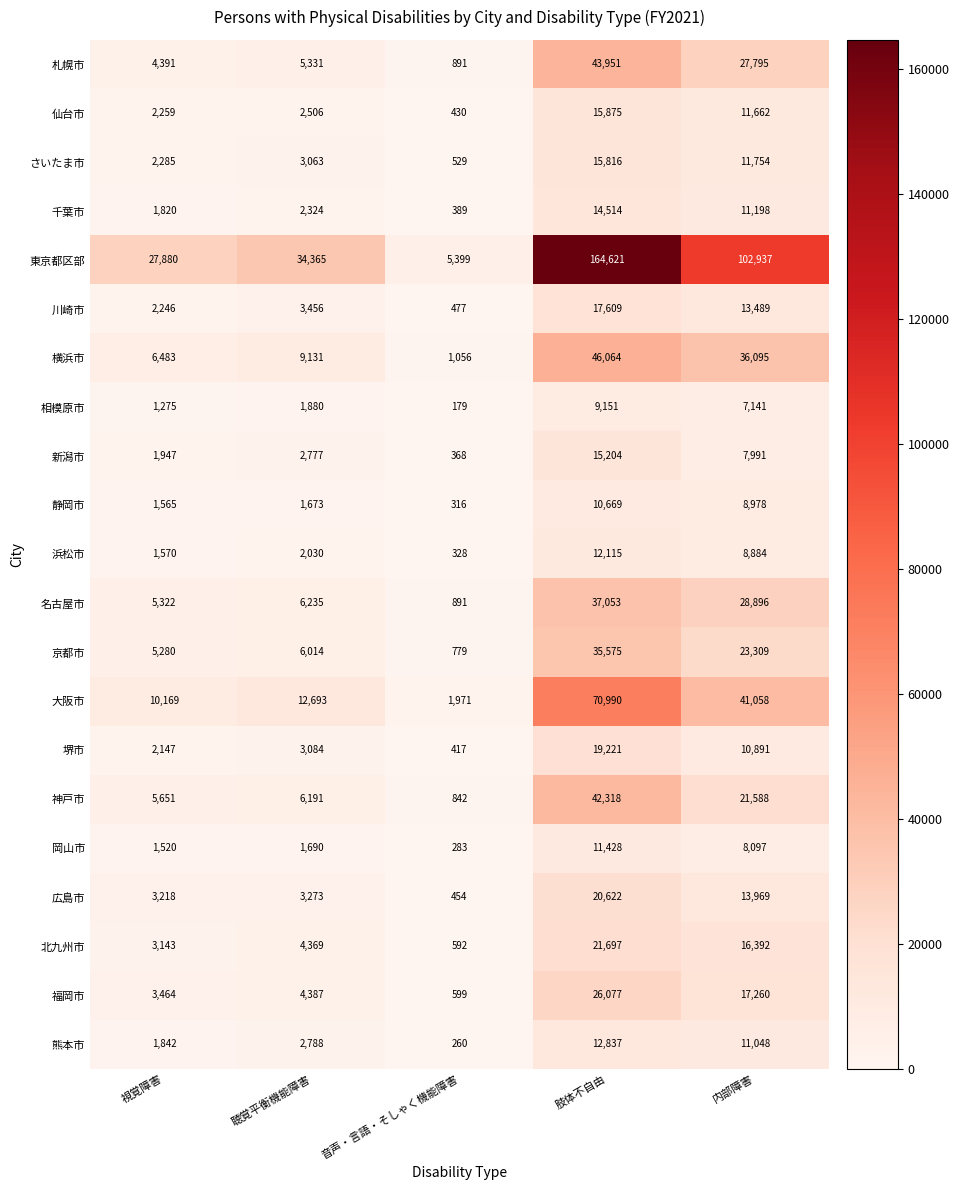

Which series has the largest total across all categories?

東京都区部